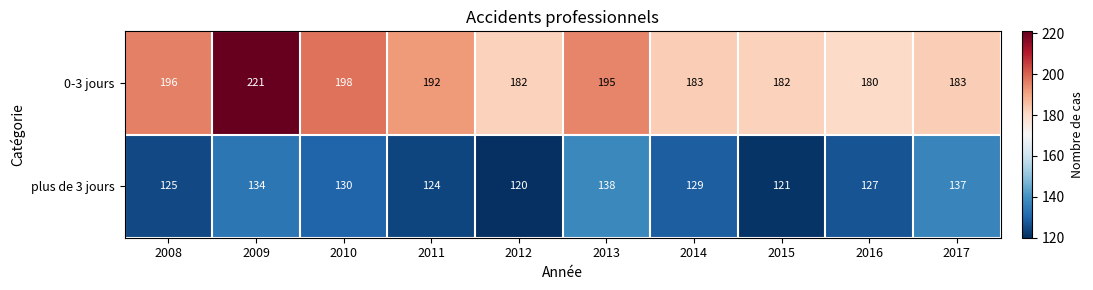

Reading left to right, what are all the values shown in this chart?

0-3 jours: 2008=196	2009=221	2010=198	2011=192	2012=182	2013=195	2014=183	2015=182	2016=180	2017=183
plus de 3 jours: 2008=125	2009=134	2010=130	2011=124	2012=120	2013=138	2014=129	2015=121	2016=127	2017=137